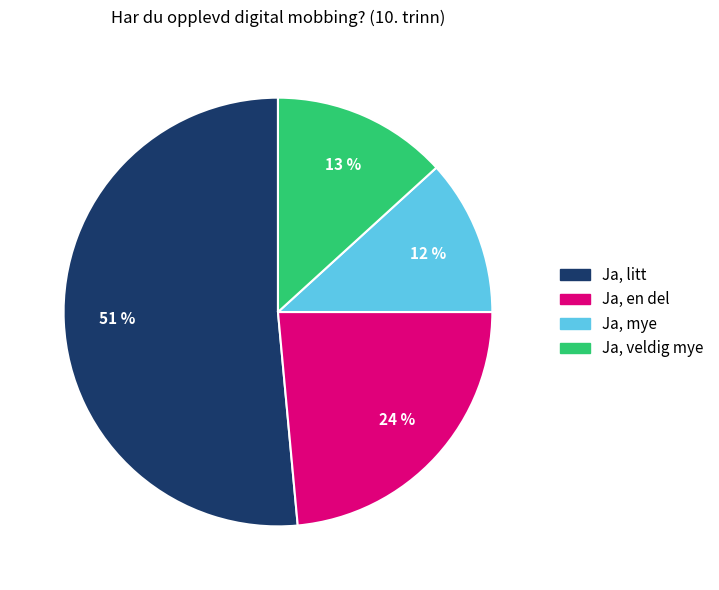

What percentage is the Ja, en del slice, to the nearest percent?

24%